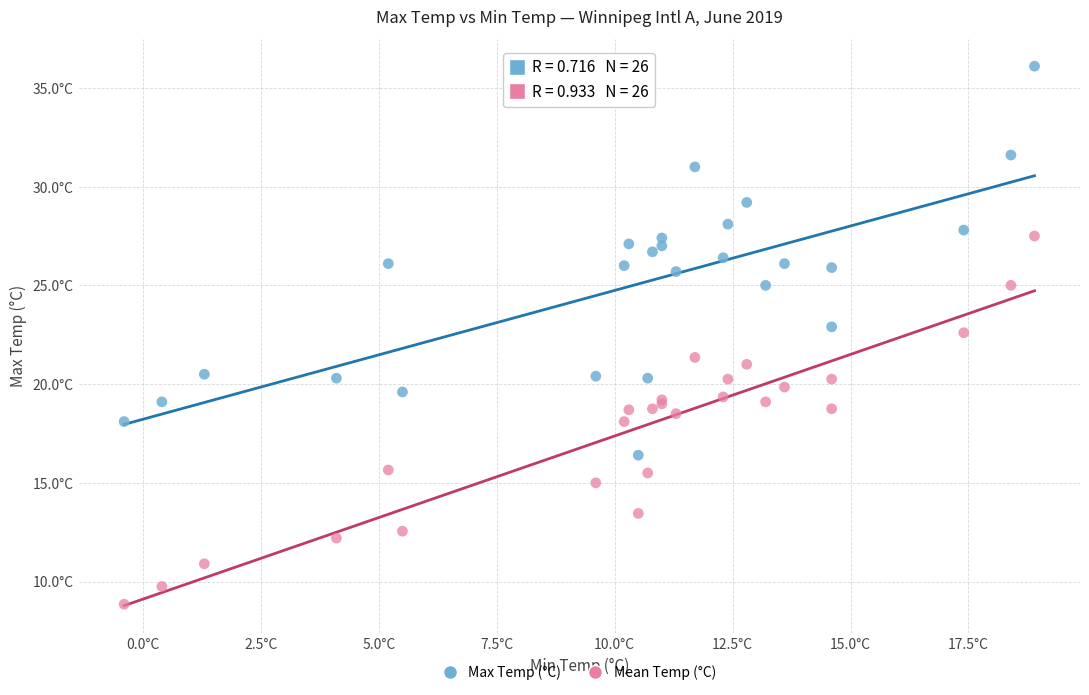

Which series has the largest Y range (max minus min)?

Max Temp (°C)